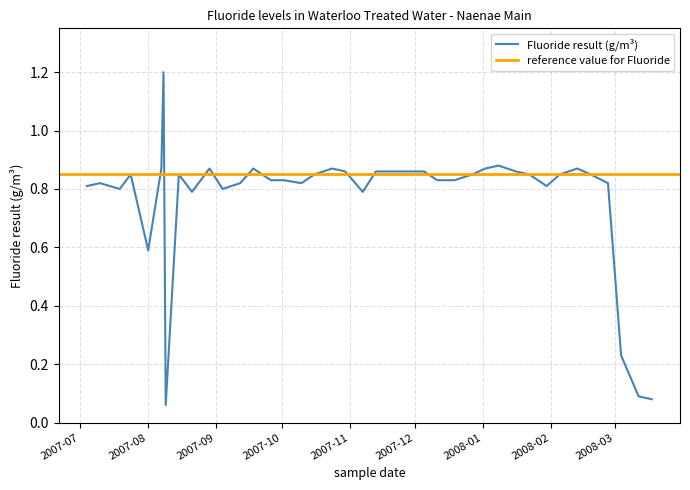

What is the label of the 23rd point from the right?

2007-10-16